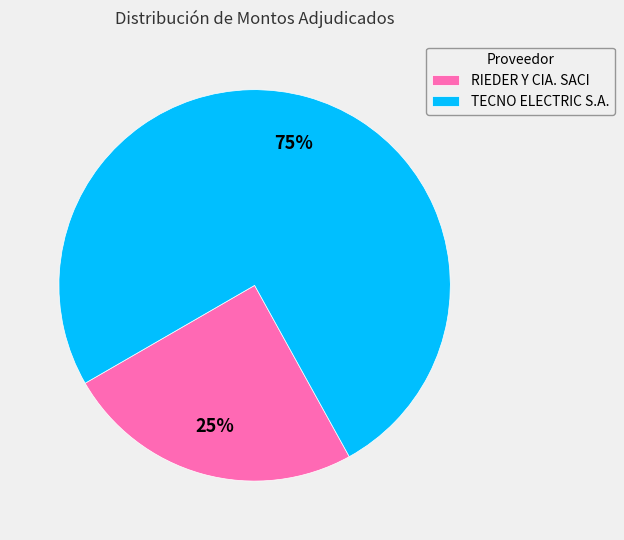

Which has a higher value, RIEDER Y CIA. SACI or TECNO ELECTRIC S.A.?

TECNO ELECTRIC S.A.